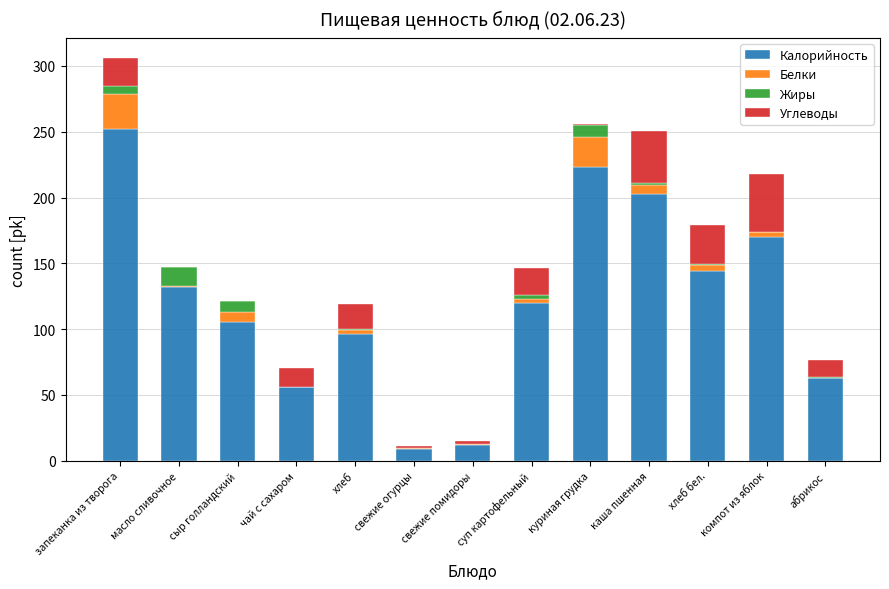

What is the maximum value for Калорийность?

252.0